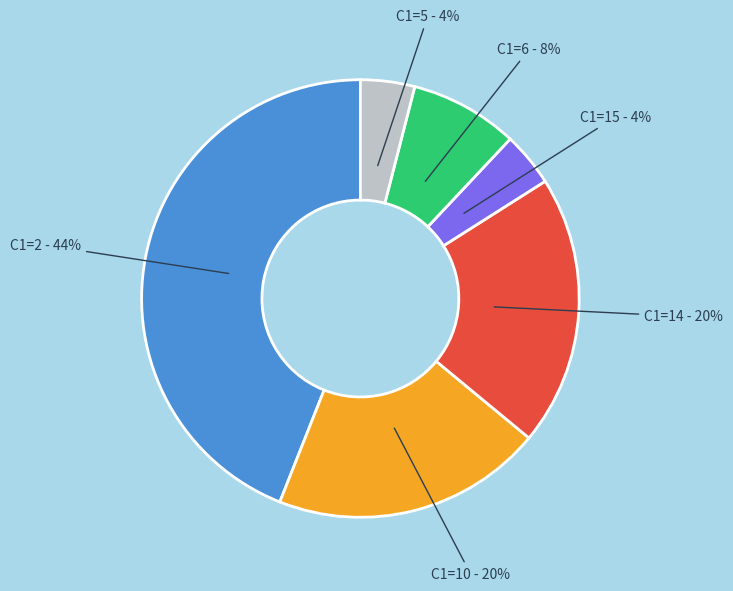

To the nearest percent, what is the average slice percentage?

17%